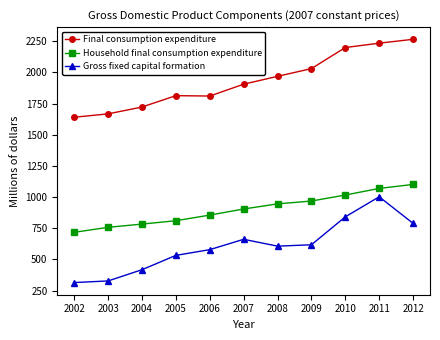

In Gross fixed capital formation, how many points are lower than both neighbors (excluding endpoints)?

1